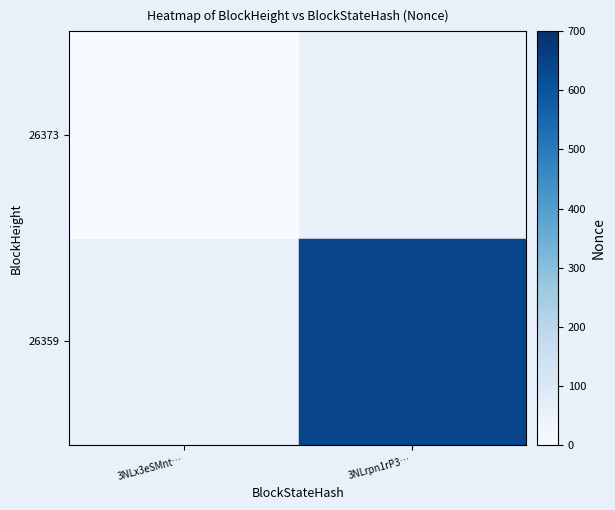

At which category does the chart reach its peak across all series?

3NLrpn1rP3…